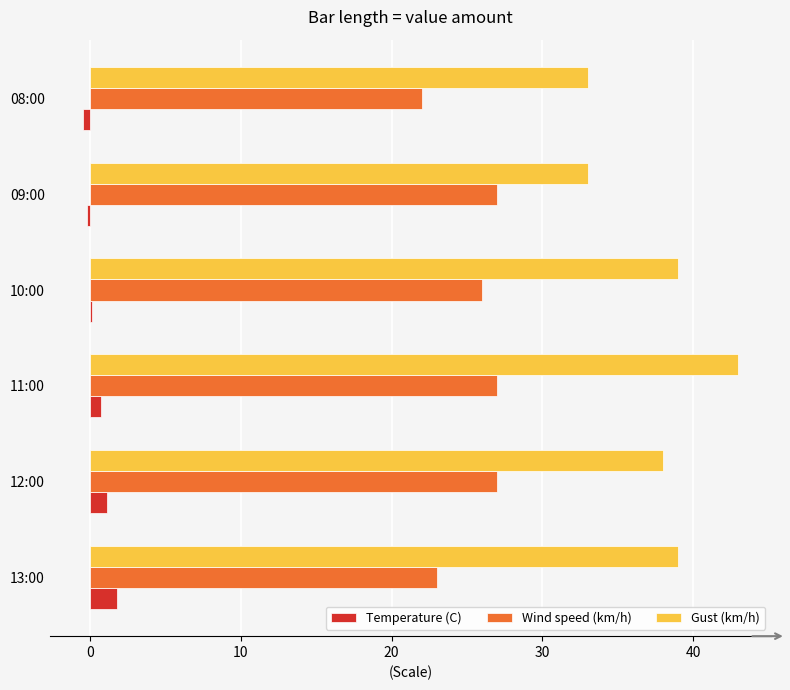

At which label does Temperature (C) reach its peak?

13:00